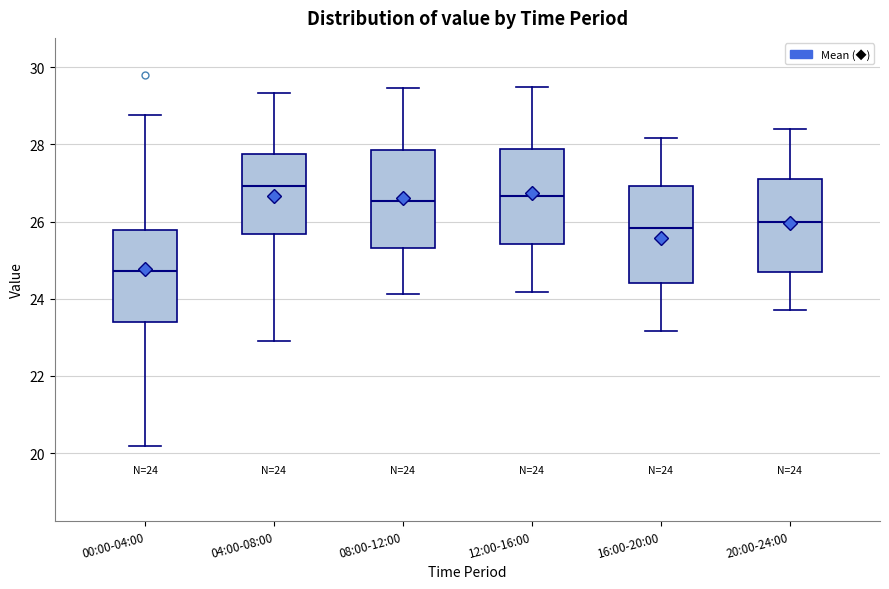

Which box's median line is the highest?

04:00-08:00